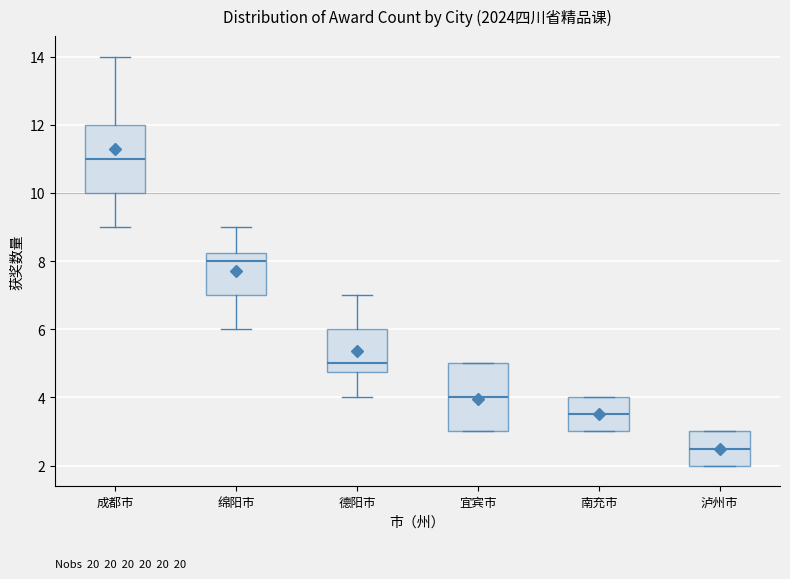

Reading left to right, transcribe this box plot: for each box, give where its median line is, the range the box spans, and where its two whiskers end, as read against the y-axis. The values are not printed on the chart, so give them approximately, as read against the axis.

成都市: median 11.0, box 10.0 to 12.0, whiskers 9.0 to 14.0
绵阳市: median 8.0, box 7.0 to 8.2, whiskers 6.0 to 9.0
德阳市: median 5.0, box 4.8 to 6.0, whiskers 4.0 to 7.0
宜宾市: median 4.0, box 3.0 to 5.0, whiskers 3.0 to 5.0
南充市: median 3.6, box 3.0 to 4.0, whiskers 3.0 to 4.0
泸州市: median 2.6, box 2.0 to 3.0, whiskers 2.0 to 3.0